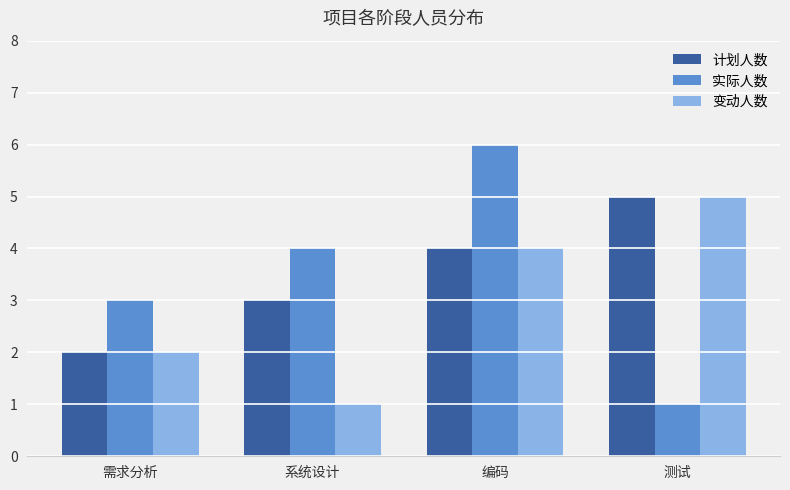

Does the chart contain stacked bars?

No